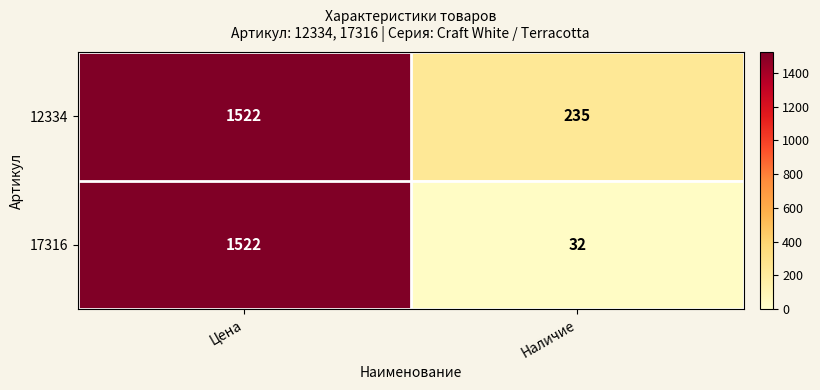

Reading right to left, what are all the values shown in this chart?

12334: 235	1522
17316: 32	1522